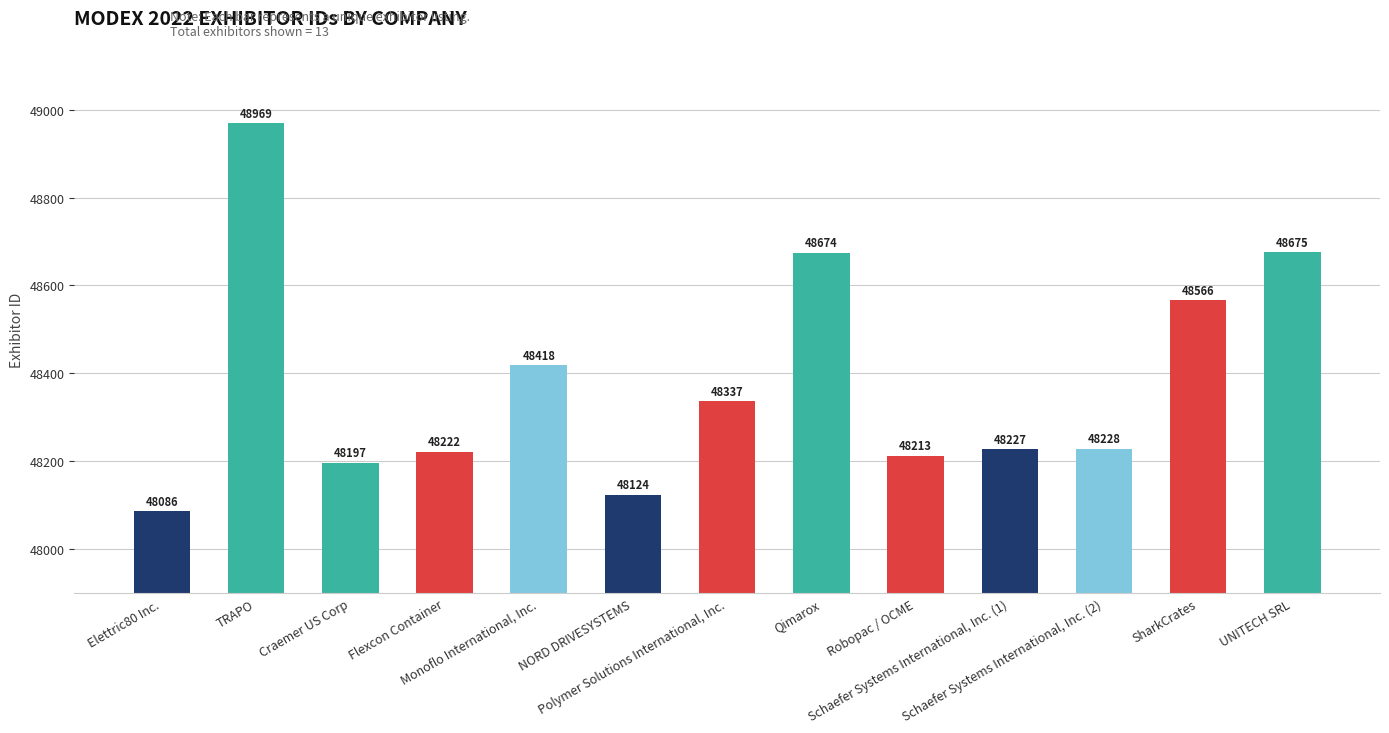

Which has a higher value, NORD DRIVESYSTEMS or Schaefer Systems International, Inc. (2)?

Schaefer Systems International, Inc. (2)